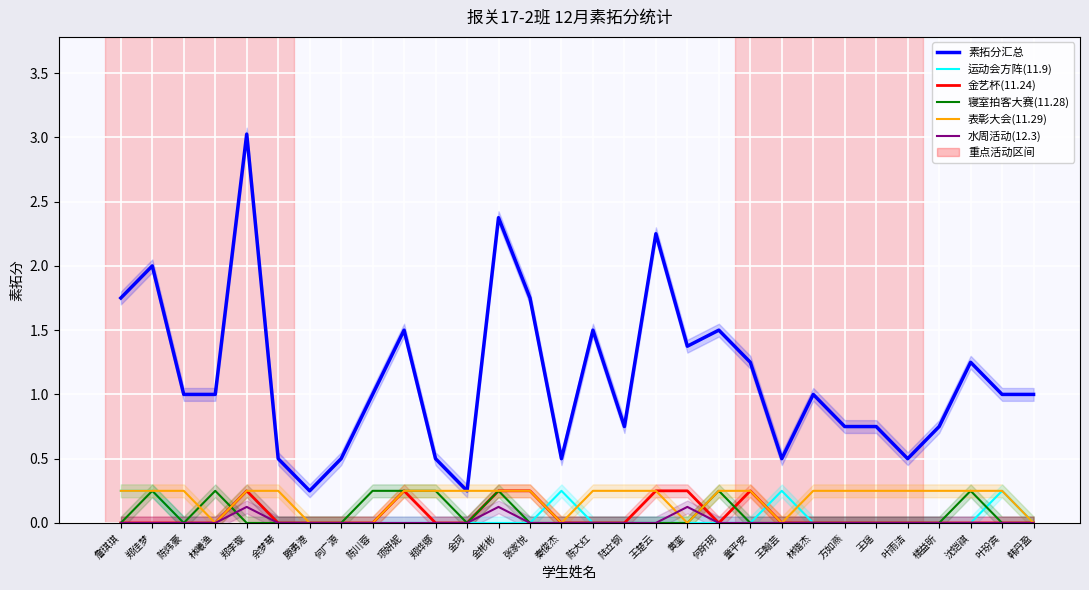

Rank the series by their maximum value, from lowest to highest.

水周活动(12.3), 运动会方阵(11.9), 金艺杯(11.24), 寝室拍客大赛(11.28), 表彰大会(11.29), 素拓分汇总